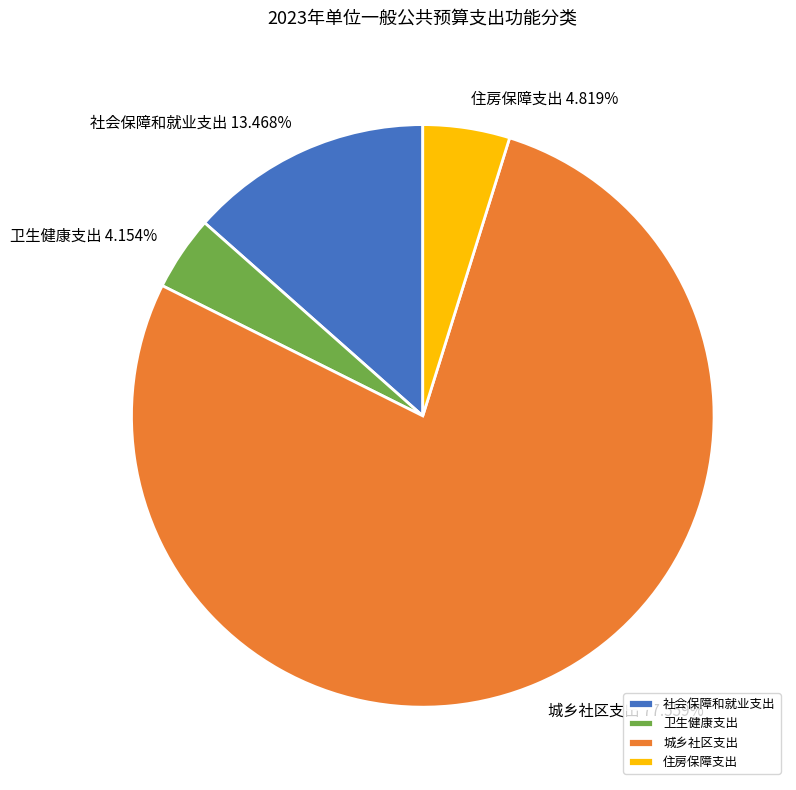

What percentage is the 社会保障和就业支出 slice, to the nearest percent?

13%